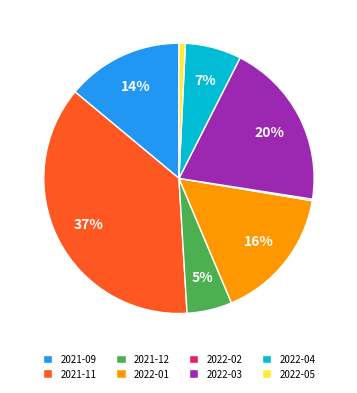

To the nearest percent, what is the combined percentage of 2022-04 and 2021-09?

21%